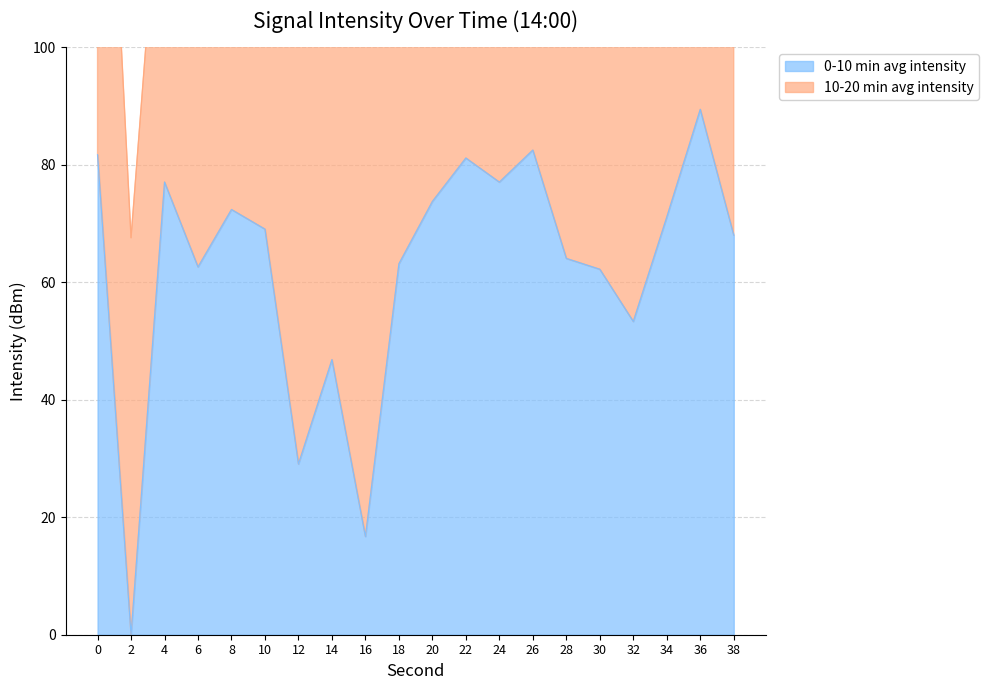

Does the chart have visible grid lines?

Yes